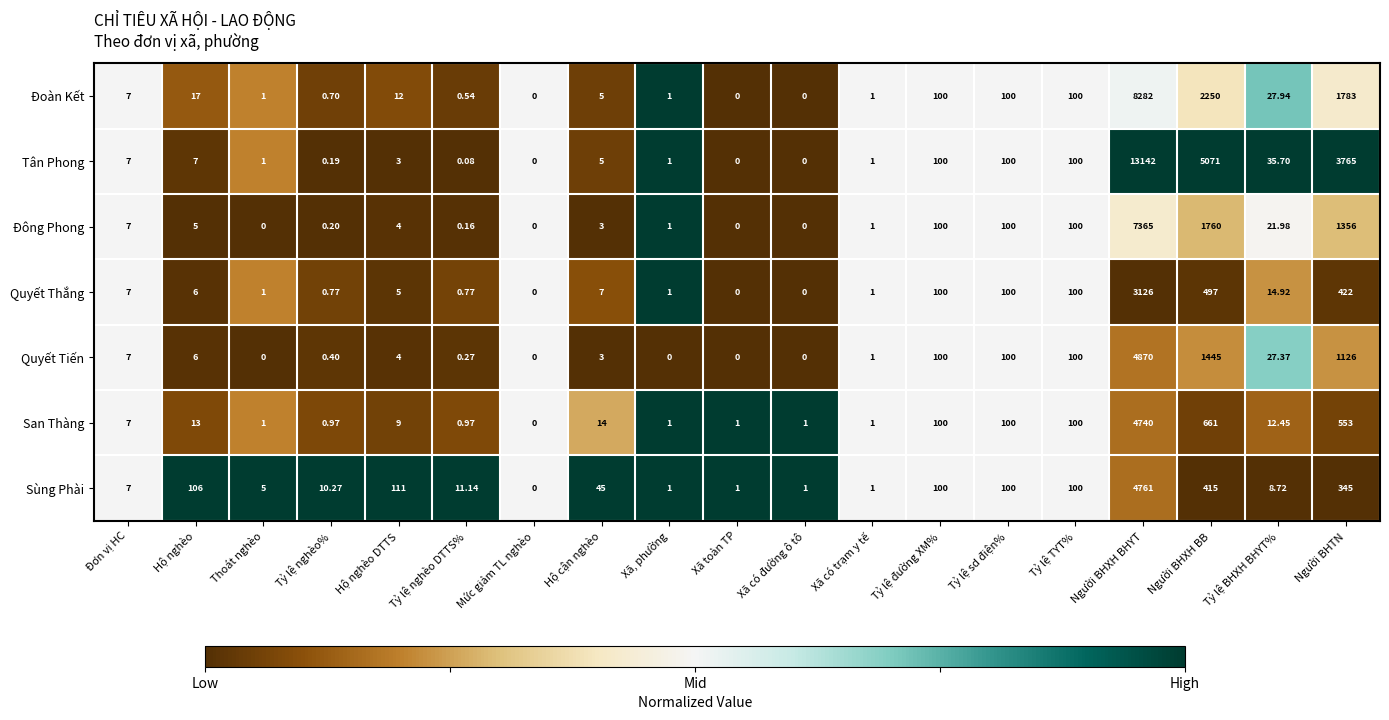

Count the number of data series in this chart.

7